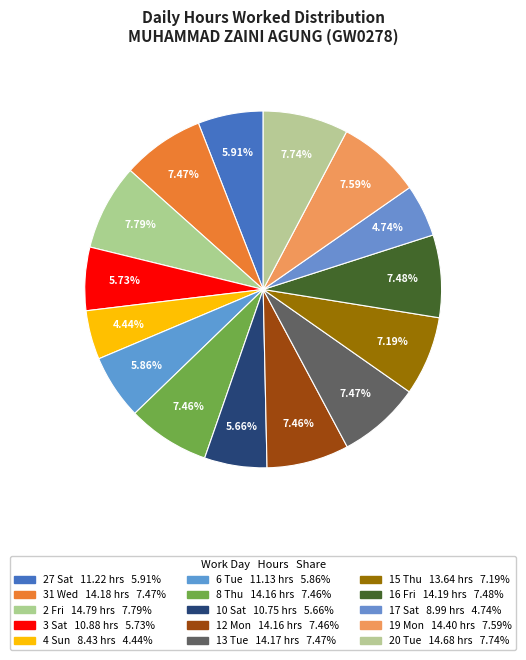

Does 31 Wed represent more than half of the total?

No